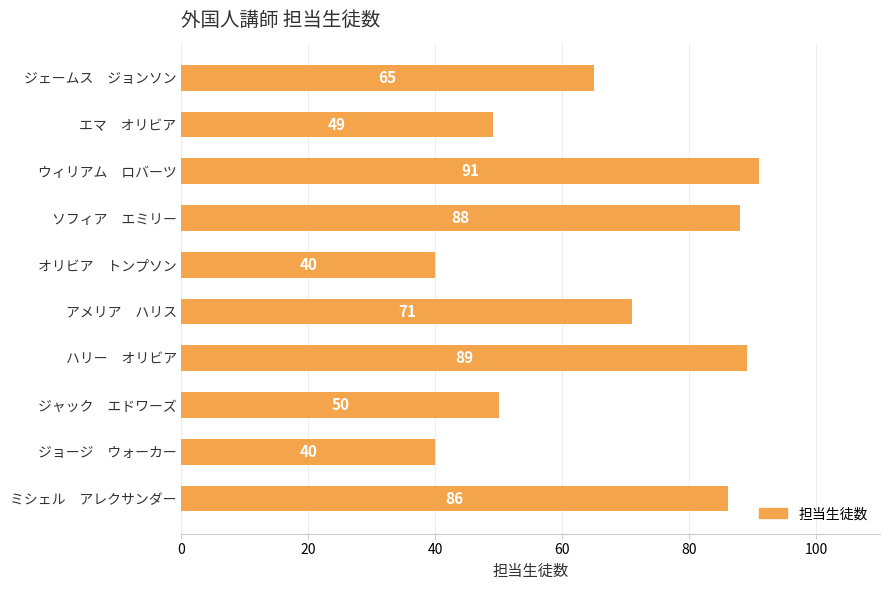

How many bars are there in total?

10